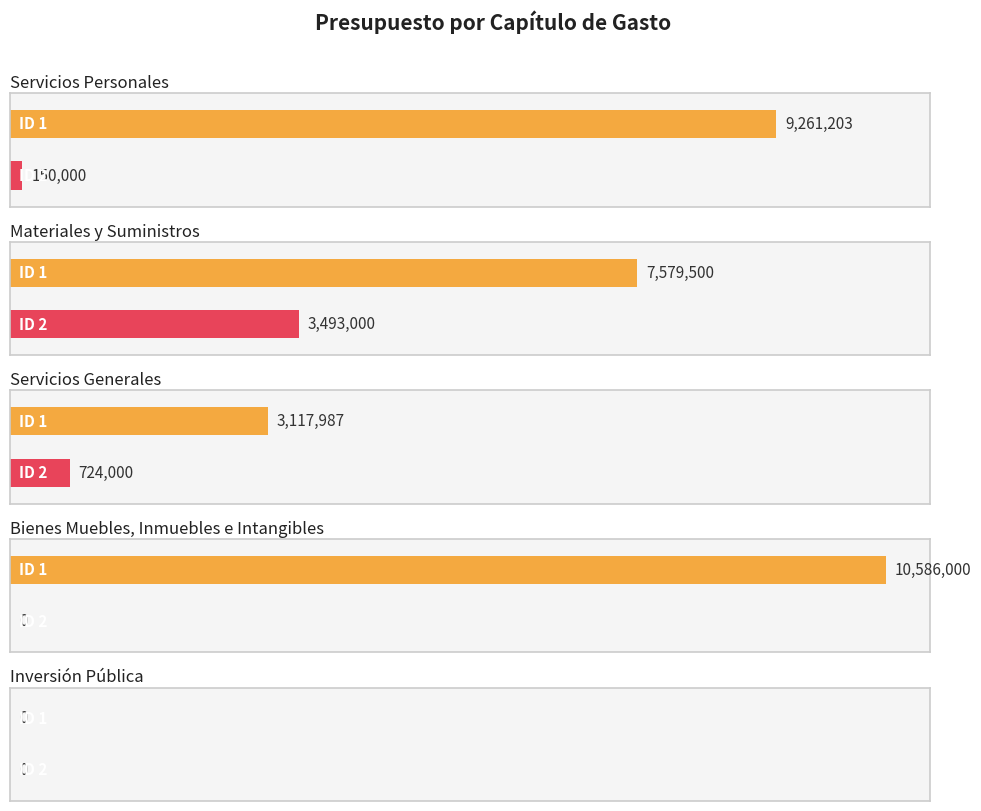

Between ID 1 and ID 2, which series saw the biggest shift?

Bienes Muebles, Inmuebles e Intangibles